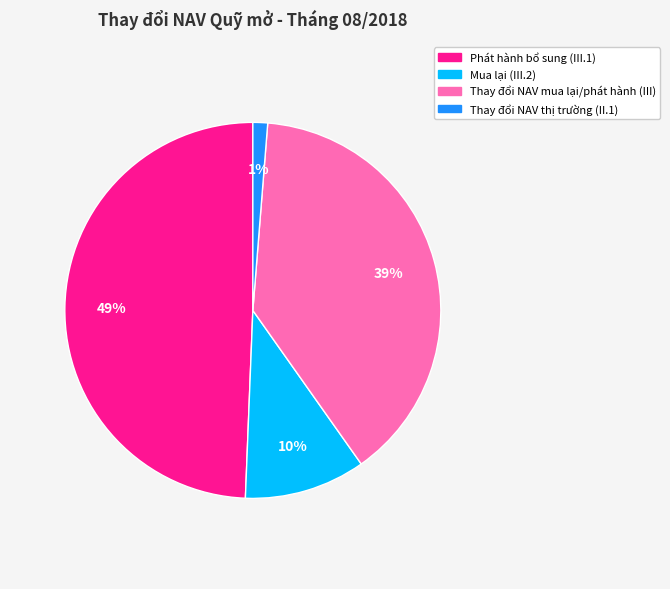

To the nearest percent, what is the difference between the Thay đổi NAV mua lại/phát hành (III) and Phát hành bổ sung (III.1) slice percentages?

10%